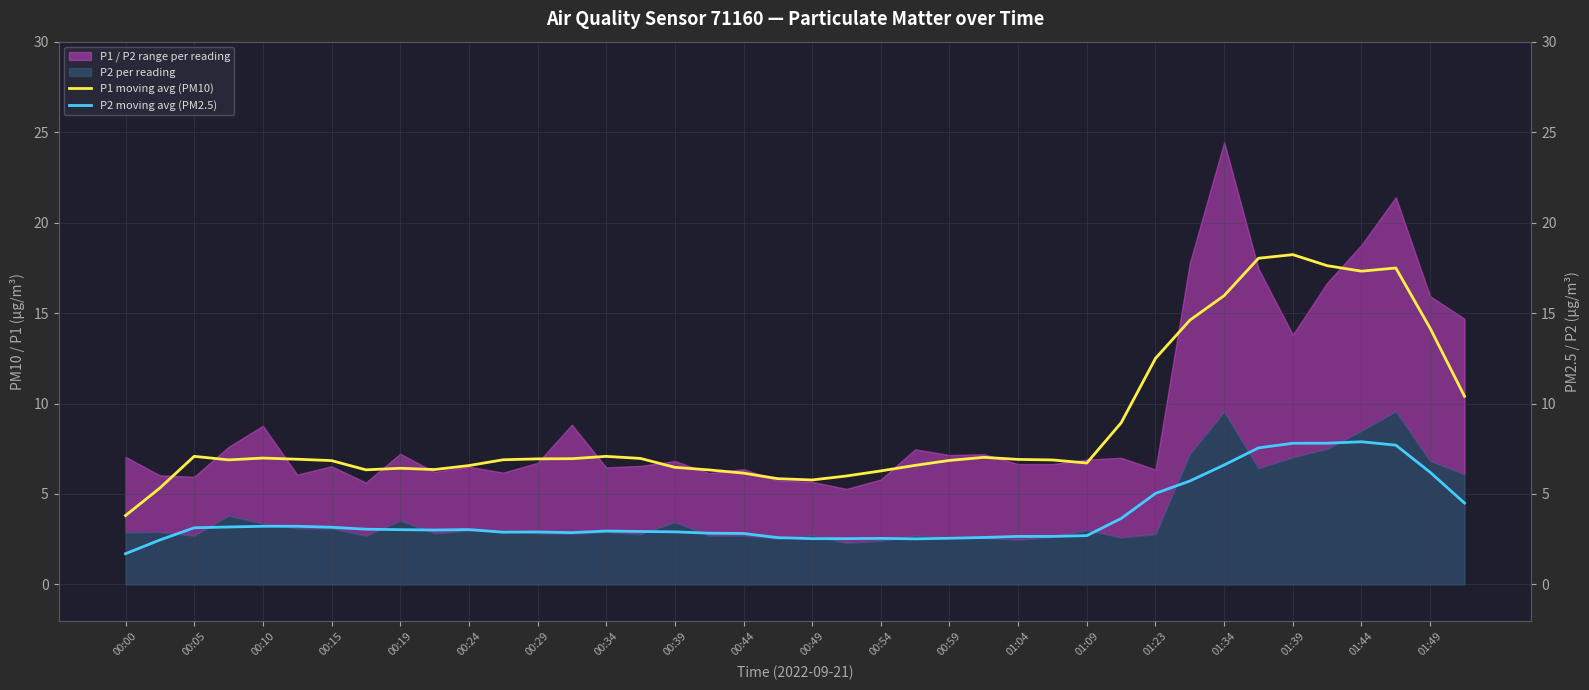

True or false: P2 moving avg (PM2.5) and P1 moving avg (PM10) cross at least once.

False